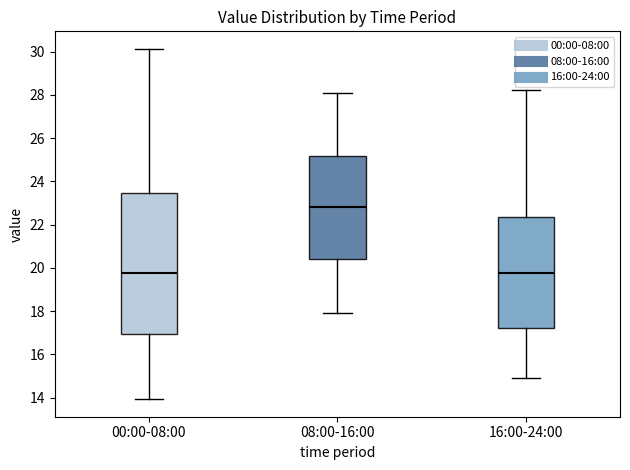

Reading left to right, read every box against the y-axis: the position of its median line, the range the box covers, and the ends of its whiskers. The values are not printed on the chart, so give them approximately, as read against the axis.

00:00-08:00: median 19.8, box 17.0 to 23.4, whiskers 14.0 to 30.2
08:00-16:00: median 22.8, box 20.4 to 25.2, whiskers 18.0 to 28.2
16:00-24:00: median 19.8, box 17.2 to 22.4, whiskers 15.0 to 28.2